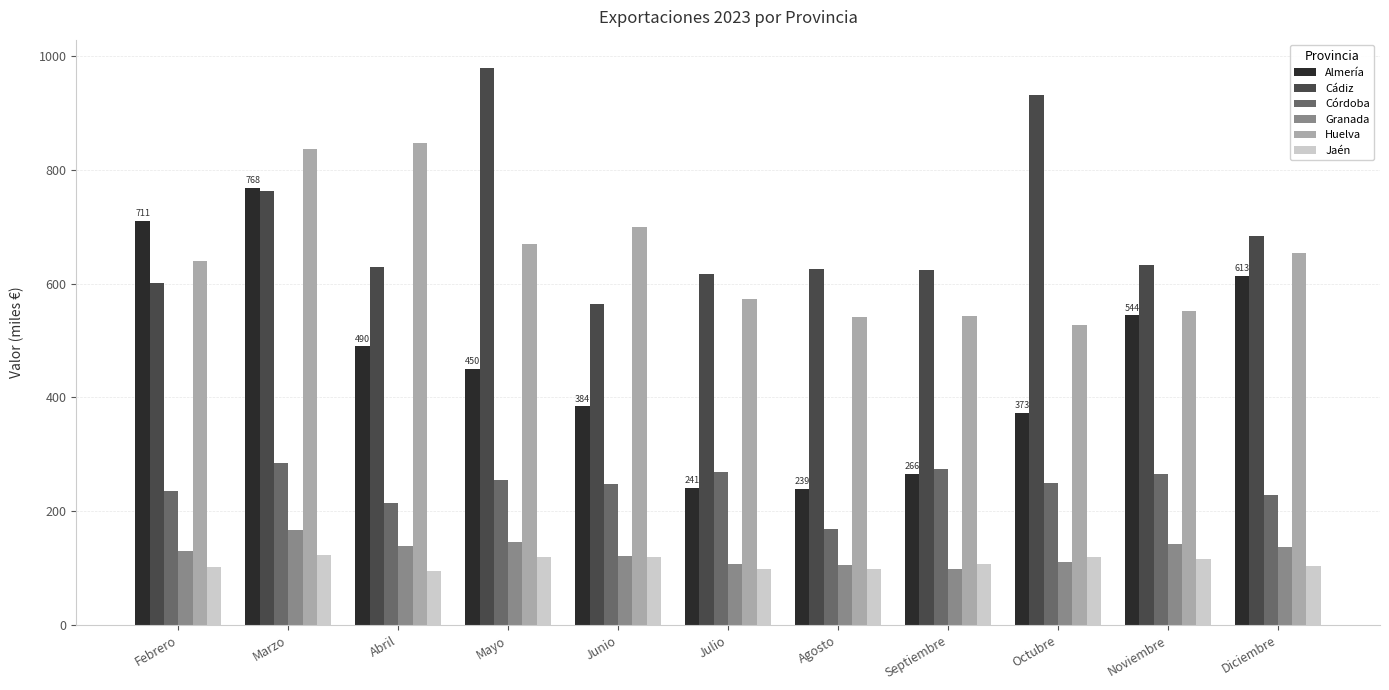

What is the average value of the Córdoba series?

244.9